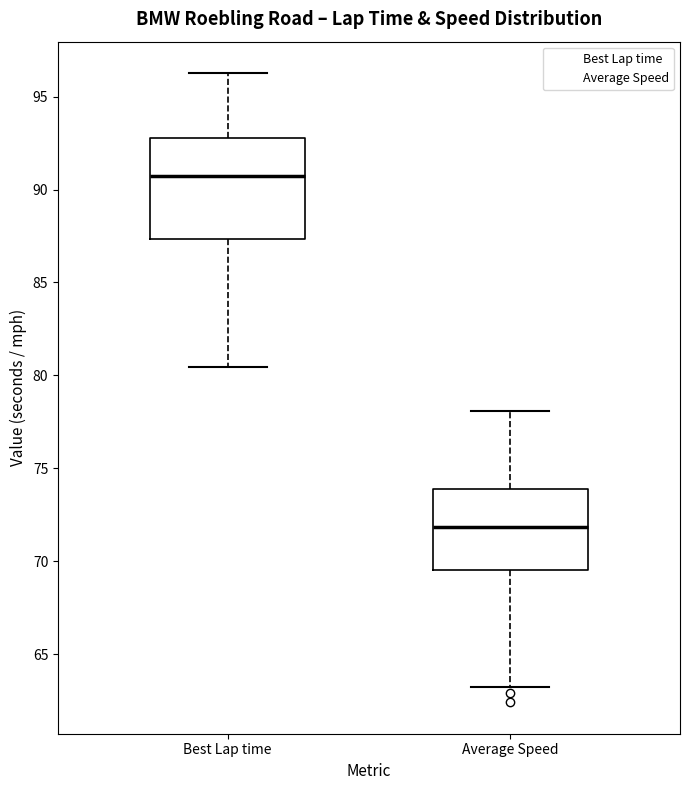

Reading left to right, read every box against the y-axis: the position of its median line, the range the box covers, and the ends of its whiskers. The values are not printed on the chart, so give them approximately, as read against the axis.

Best Lap time: median 90.5, box 87.5 to 93.0, whiskers 80.5 to 96.5
Average Speed: median 72.0, box 69.5 to 74.0, whiskers 63.0 to 78.0